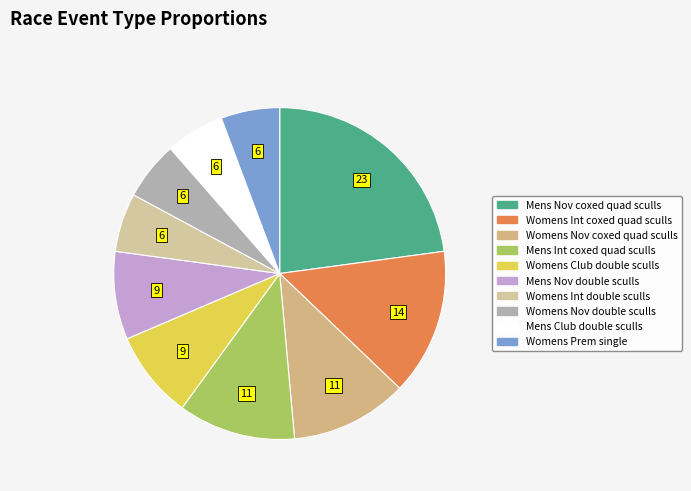

Approximately how many times larger is the value at Mens Int coxed quad sculls compared to Mens Nov coxed quad sculls?

0.5